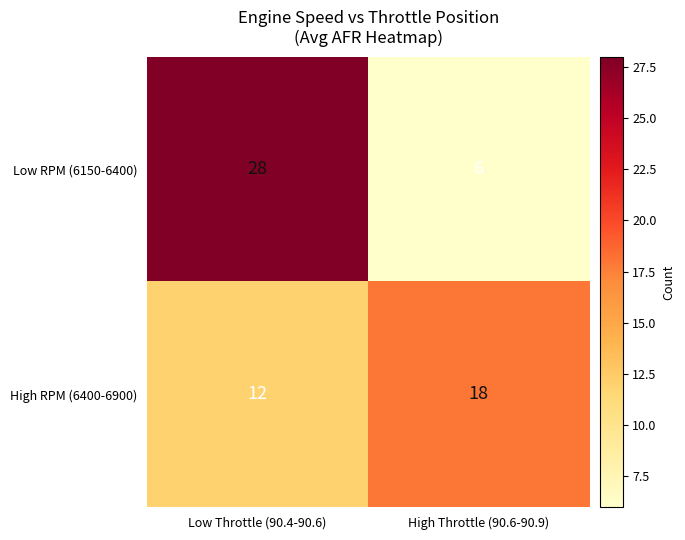

List the series in order of their peak value, highest first.

Low RPM (6150-6400), High RPM (6400-6900)